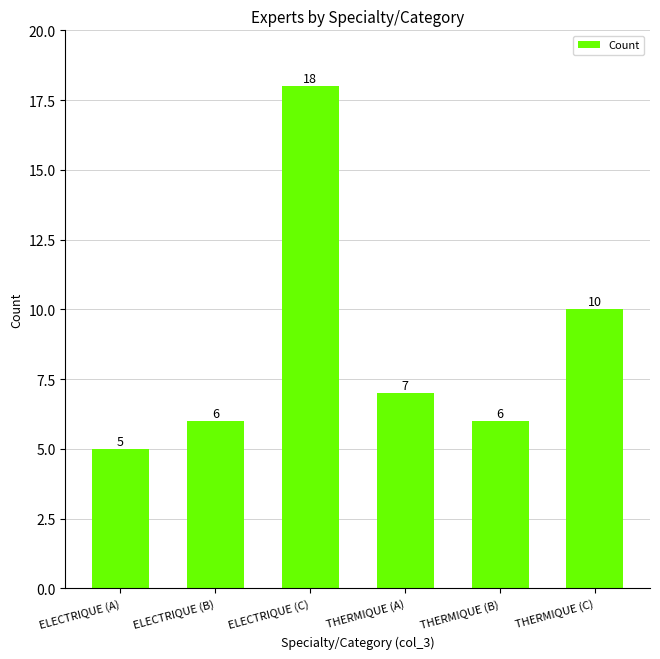

How many bars are there in total?

6